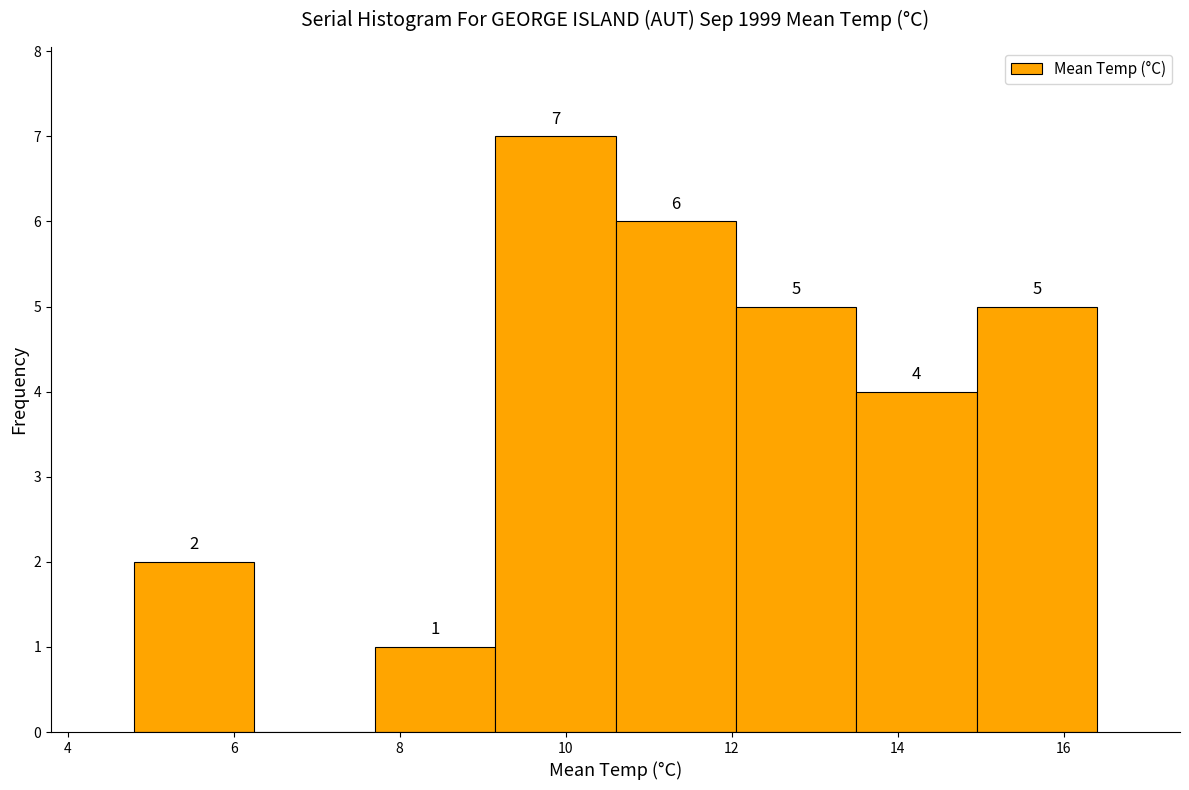

Which range on the x-axis has the tallest bar?

9.15 to 10.60